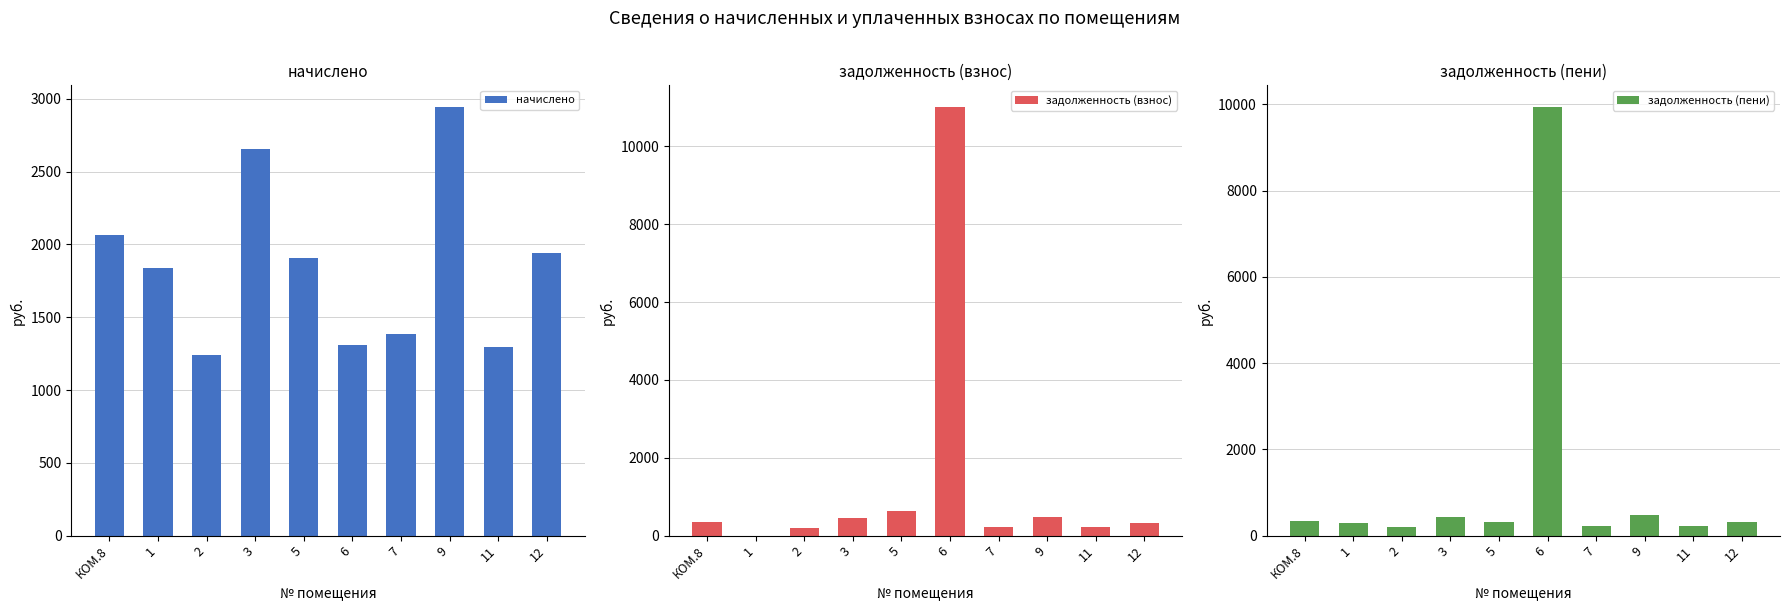

Rank the series at КОМ.8 from highest to lowest value.

начислено, задолженность (взнос), задолженность (пени)